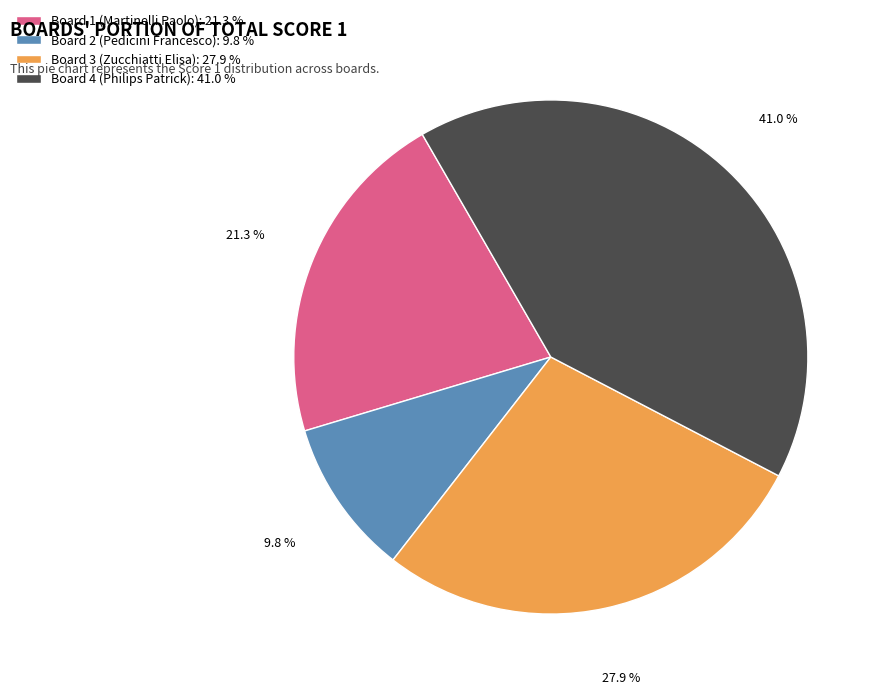

What percentage is the Board 2 (Pedicini Francesco) slice, to the nearest percent?

10%